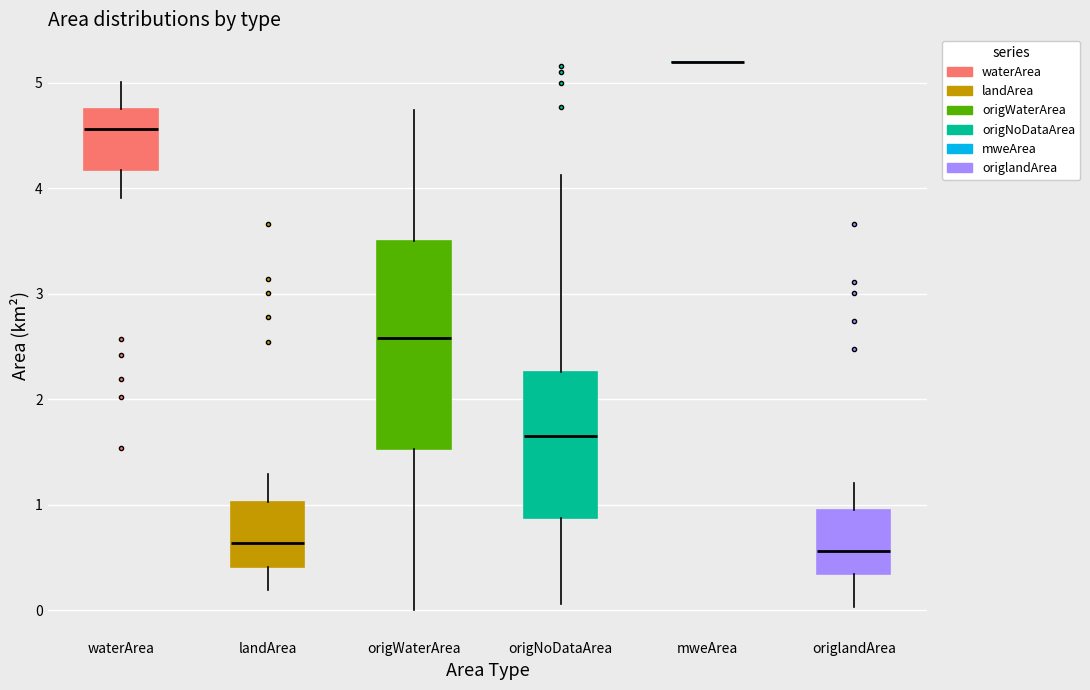

Reading left to right, transcribe this box plot: for each box, give where its median line is, the range the box spans, and where its two whiskers end, as read against the y-axis. The values are not printed on the chart, so give them approximately, as read against the axis.

waterArea: median 4.6, box 4.2 to 4.8, whiskers 3.9 to 5.0
landArea: median 0.6, box 0.4 to 1.0, whiskers 0.2 to 1.3
origWaterArea: median 2.6, box 1.5 to 3.5, whiskers 0.0 to 4.7
origNoDataArea: median 1.7, box 0.9 to 2.3, whiskers 0.1 to 4.1
mweArea: box collapsed to a line at 5.2, whiskers 5.2 to 5.2
origlandArea: median 0.6, box 0.3 to 1.0, whiskers 0.0 to 1.2